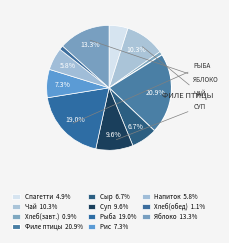

What is the smallest slice in the pie chart?

Хлеб пшеничный (завтрак)